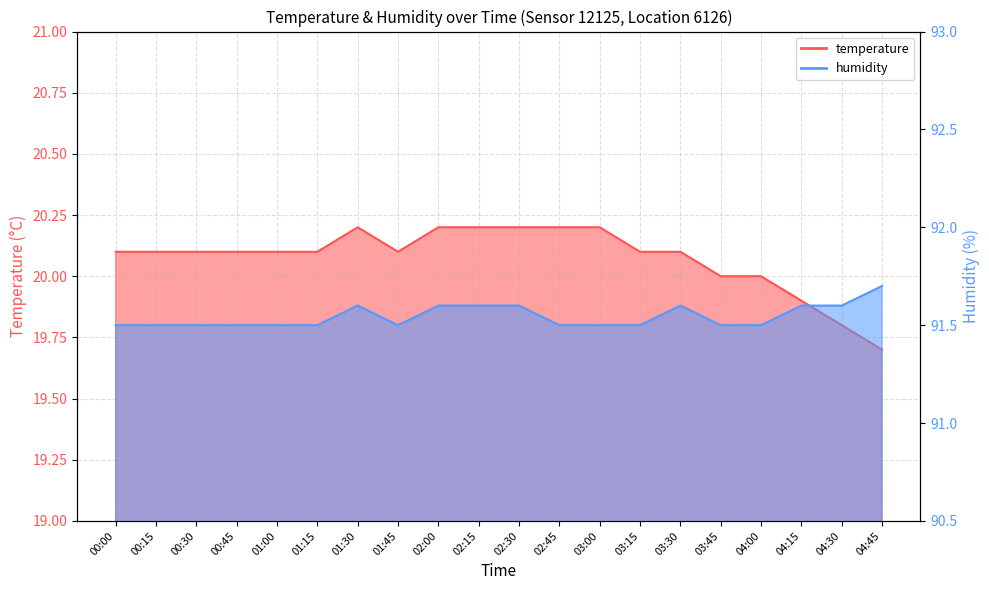

Rank the categories by temperature value from highest to lowest.

01:30, 02:00, 02:15, 02:30, 02:45, 03:00, 00:00, 00:15, 00:30, 00:45, 01:00, 01:15, 01:45, 03:15, 03:30, 03:45, 04:00, 04:15, 04:30, 04:45